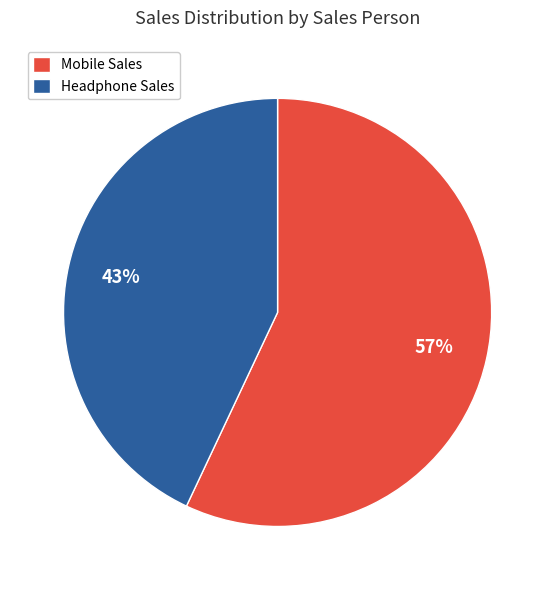

Which has a higher value, Mobile Sales or Headphone Sales?

Mobile Sales